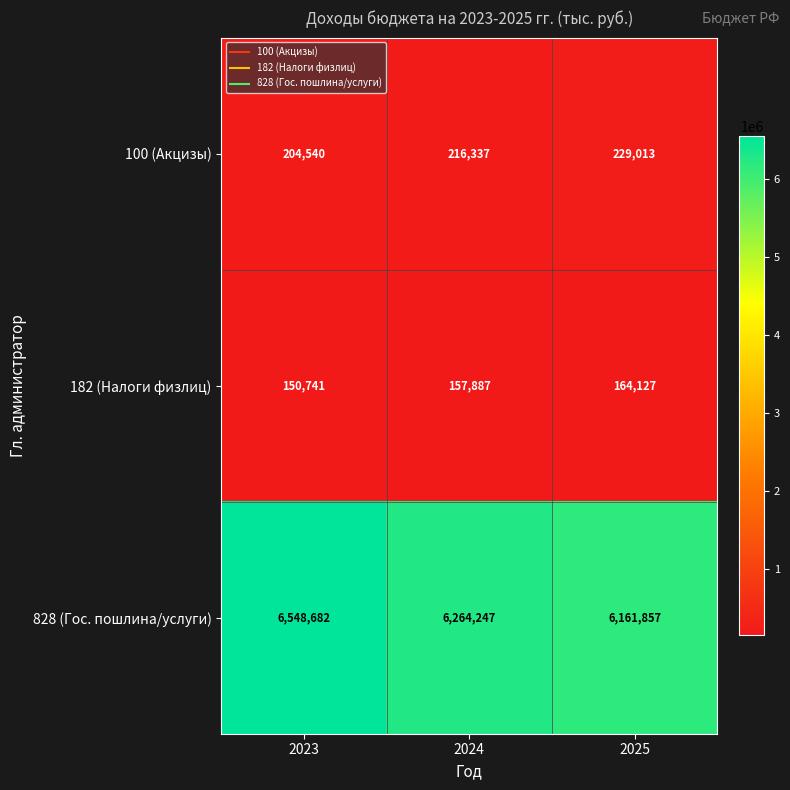

Where is 182 (Налоги физлиц) nearest to the value 157434?

2024